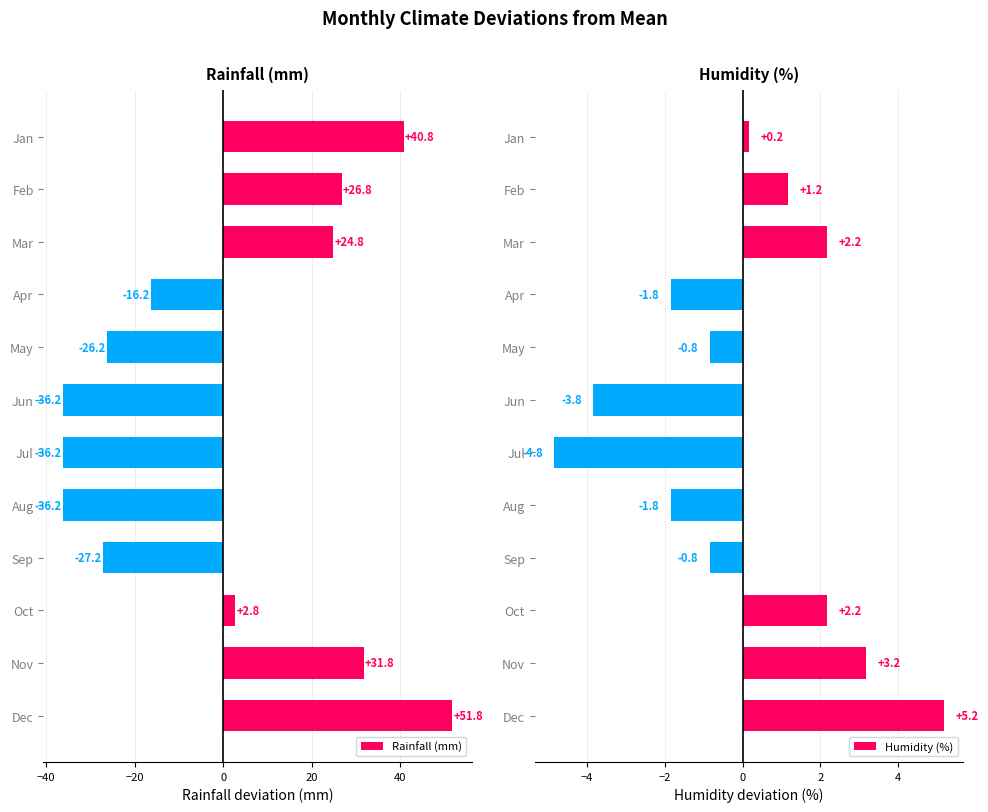

Reading left to right, transcribe all the data shown in this chart.

Rainfall (mm): 40.8	26.8	24.8	-16.2	-26.2	-36.2	-36.2	-36.2	-27.2	2.8	31.8	51.8
Humidity (%): 0.2	1.2	2.2	-1.8	-0.8	-3.8	-4.8	-1.8	-0.8	2.2	3.2	5.2